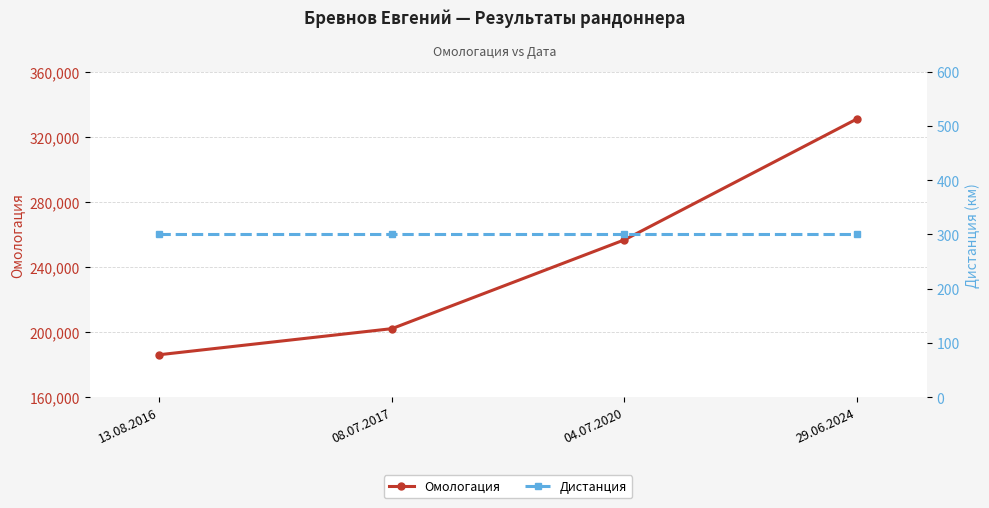

Is the value of Омологация at 08.07.2017 greater than the value of Дистанция at 04.07.2020?

Yes